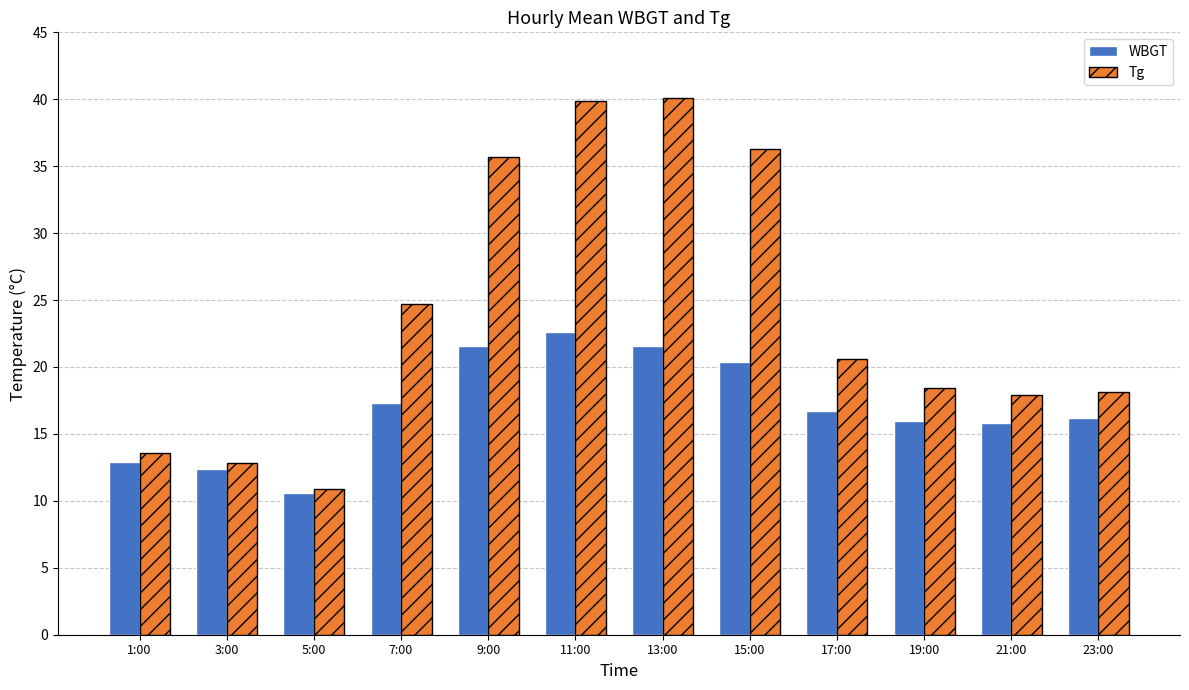

What is the spread (max minus min) of values at 1:00?

0.7